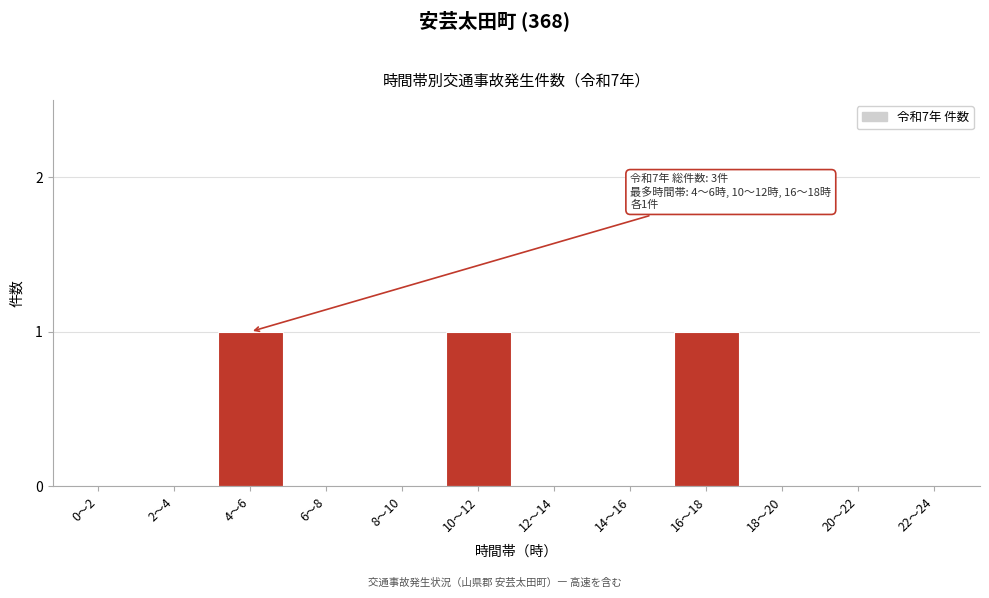

Reading left to right, transcribe all the data shown in this chart.

0～2=0	2～4=0	4～6=1	6～8=0	8～10=0	10～12=1	12～14=0	14～16=0	16～18=1	18～20=0	20～22=0	22～24=0